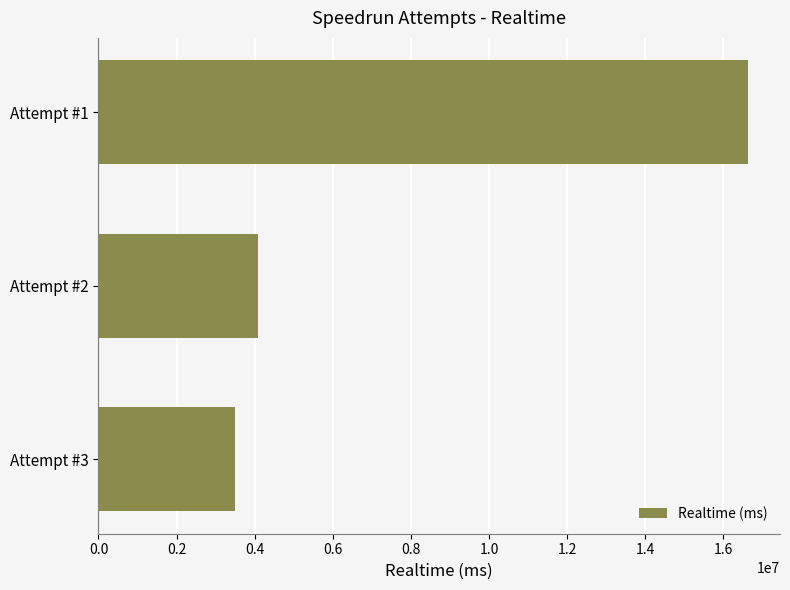

What is the ratio of the value at Attempt #1 to the value at Attempt #3?

4.8